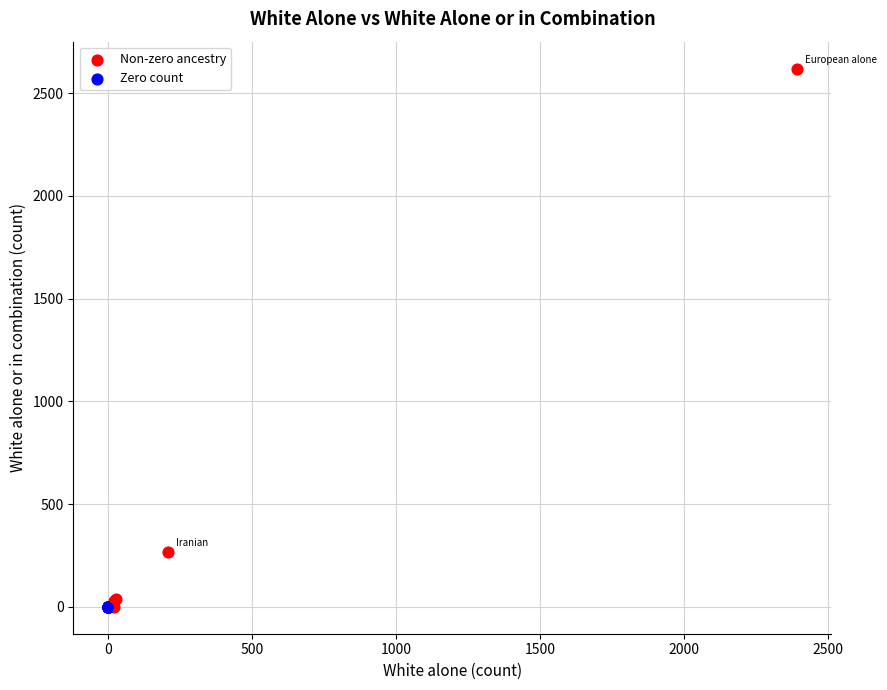

Which series contains the highest Y value?

Non-zero ancestry